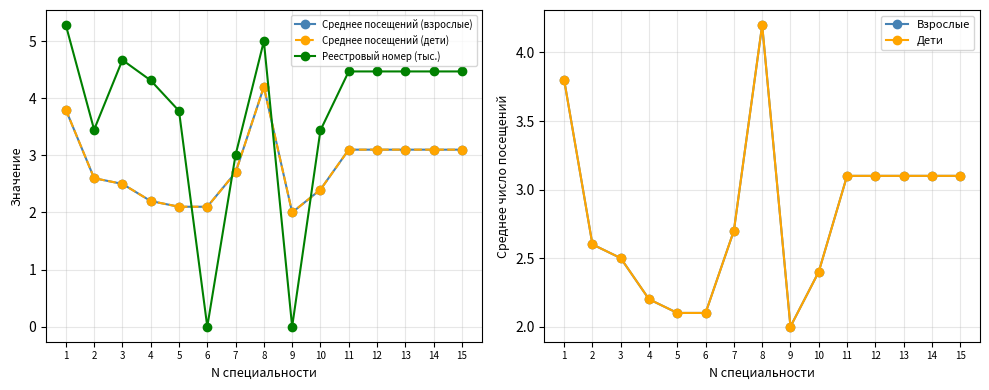

Reading right to left, what are all the values shown in this chart?

Среднее посещений (взрослые): 15=3.1	14=3.1	13=3.1	12=3.1	11=3.1	10=2.4	9=2.0	8=4.2	7=2.7	6=2.1	5=2.1	4=2.2	3=2.5	2=2.6	1=3.8
Среднее посещений (дети): 15=3.1	14=3.1	13=3.1	12=3.1	11=3.1	10=2.4	9=2.0	8=4.2	7=2.7	6=2.1	5=2.1	4=2.2	3=2.5	2=2.6	1=3.8
Реестровый номер (тыс.): 15=4.5	14=4.5	13=4.5	12=4.5	11=4.5	10=3.4	9=0.0	8=5.0	7=3.0	6=0.0	5=3.8	4=4.3	3=4.7	2=3.5	1=5.3
Взрослые: 15=3.1	14=3.1	13=3.1	12=3.1	11=3.1	10=2.4	9=2.0	8=4.2	7=2.7	6=2.1	5=2.1	4=2.2	3=2.5	2=2.6	1=3.8
Дети: 15=3.1	14=3.1	13=3.1	12=3.1	11=3.1	10=2.4	9=2.0	8=4.2	7=2.7	6=2.1	5=2.1	4=2.2	3=2.5	2=2.6	1=3.8